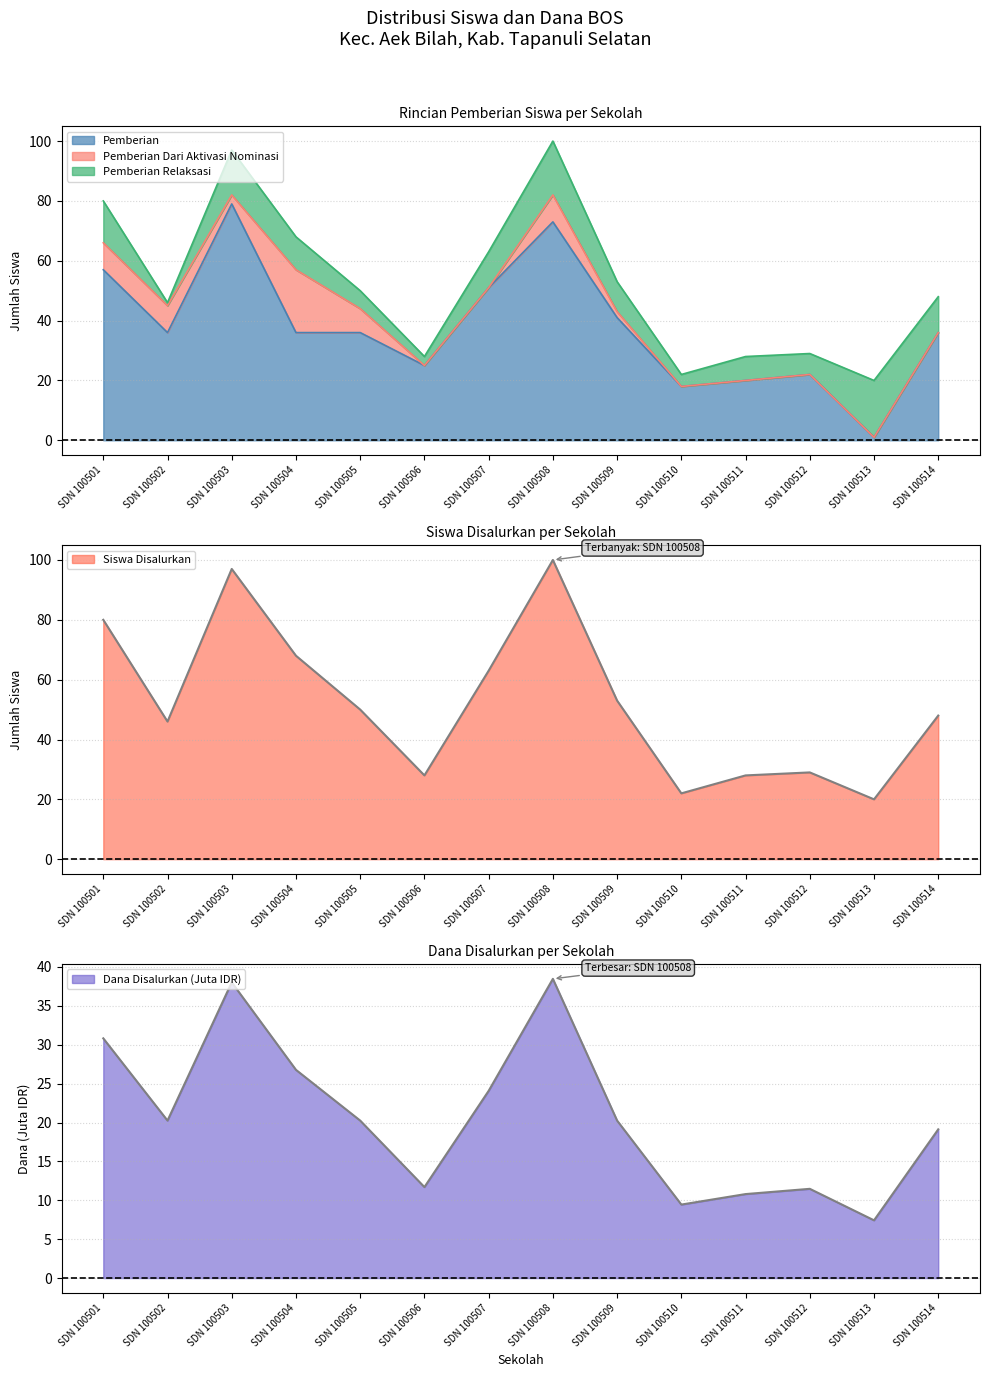

What is the value of the Dana Disalurkan (Juta) point at the 11th from the left?

10.8